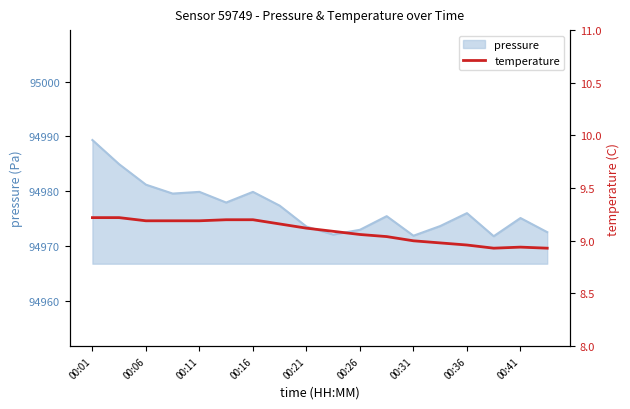

What is the minimum value for pressure?

94971.9